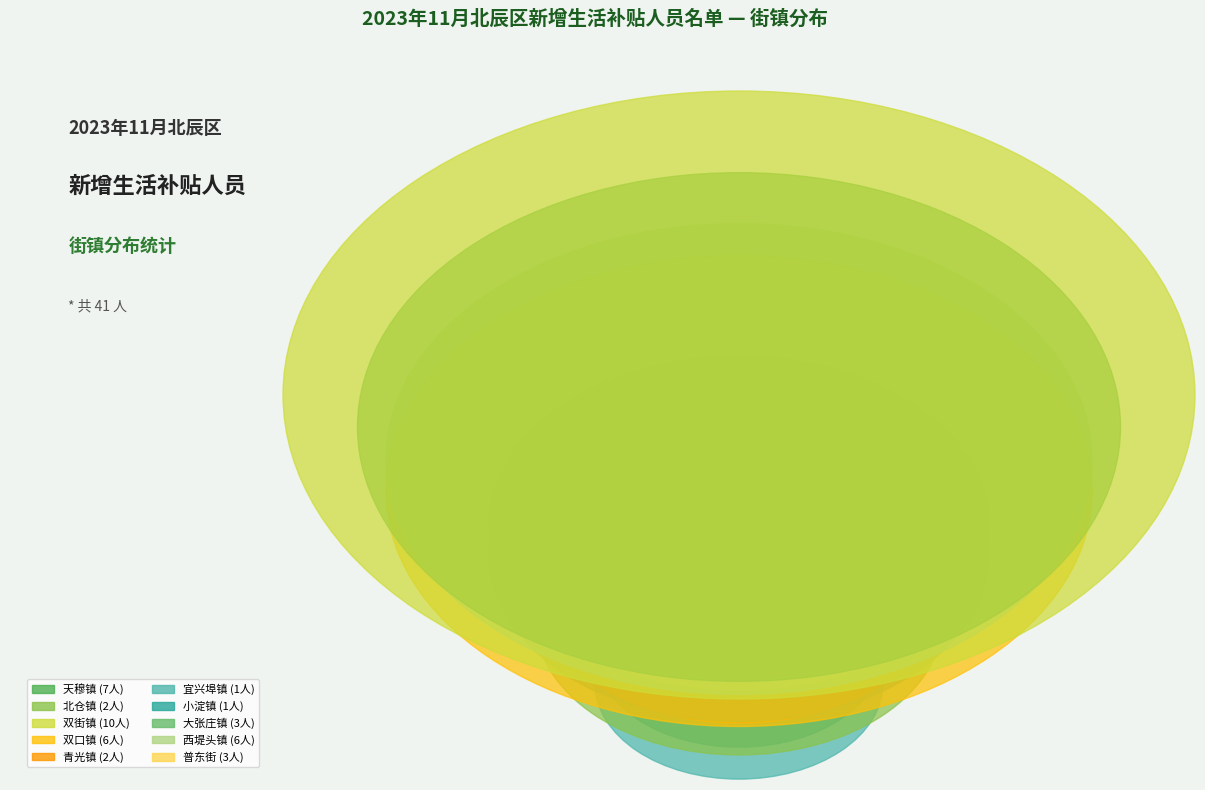

Is the sum of 天穆镇 and 普东街 greater than half?

No